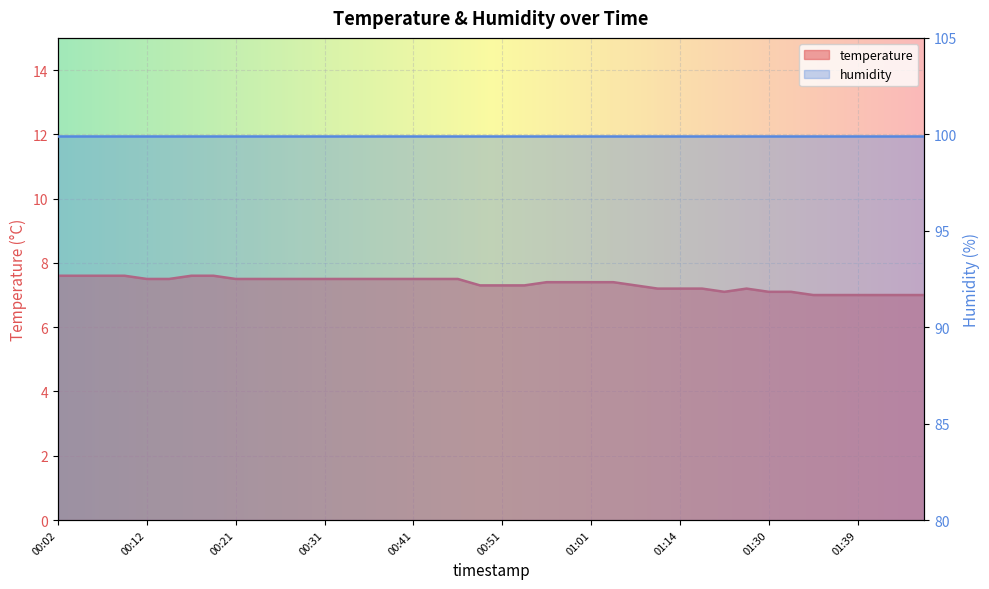

Reading left to right, what are all the values shown in this chart?

7.6	7.6	7.6	7.6	7.5	7.5	7.6	7.6	7.5	7.5	7.5	7.5	7.5	7.5	7.5	7.5	7.5	7.5	7.5	7.3	7.3	7.3	7.4	7.4	7.4	7.4	7.3	7.2	7.2	7.2	7.1	7.2	7.1	7.1	7.0	7.0	7.0	7.0	7.0	7.0